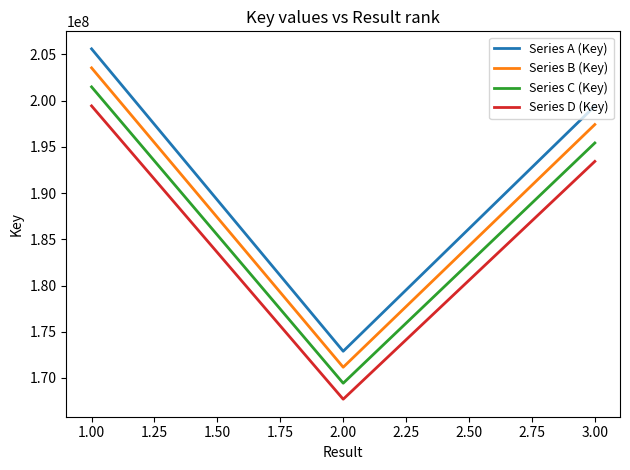

Reading left to right, transcribe all the data shown in this chart.

Series A (Key): 205585164.0	172894096.0	199398869.0
Series B (Key): 203529312.4	171165155.0	197404880.3
Series C (Key): 201473460.7	169436214.1	195410891.6
Series D (Key): 199417609.1	167707273.1	193416902.9